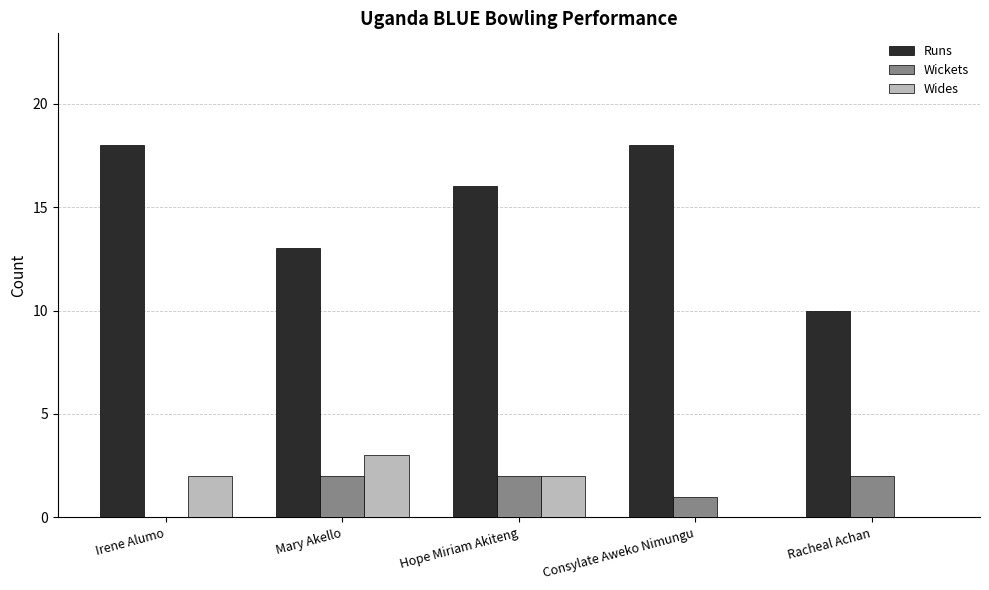

The value of Runs at Hope Miriam Akiteng is 16. True or false?

True